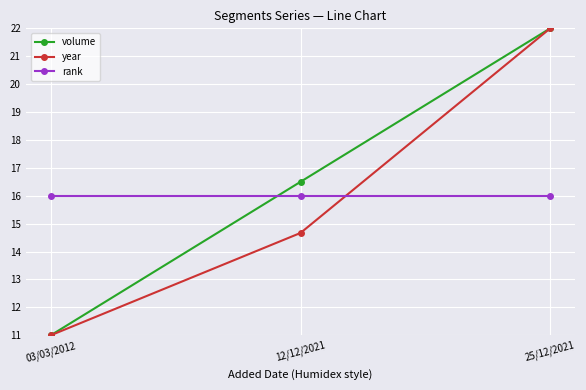

Reading left to right, what are all the values shown in this chart?

volume: 03/03/2012=11.0	12/12/2021=16.5	25/12/2021=22.0
year: 03/03/2012=11.0	12/12/2021=14.7	25/12/2021=22.0
rank: 03/03/2012=16.0	12/12/2021=16.0	25/12/2021=16.0